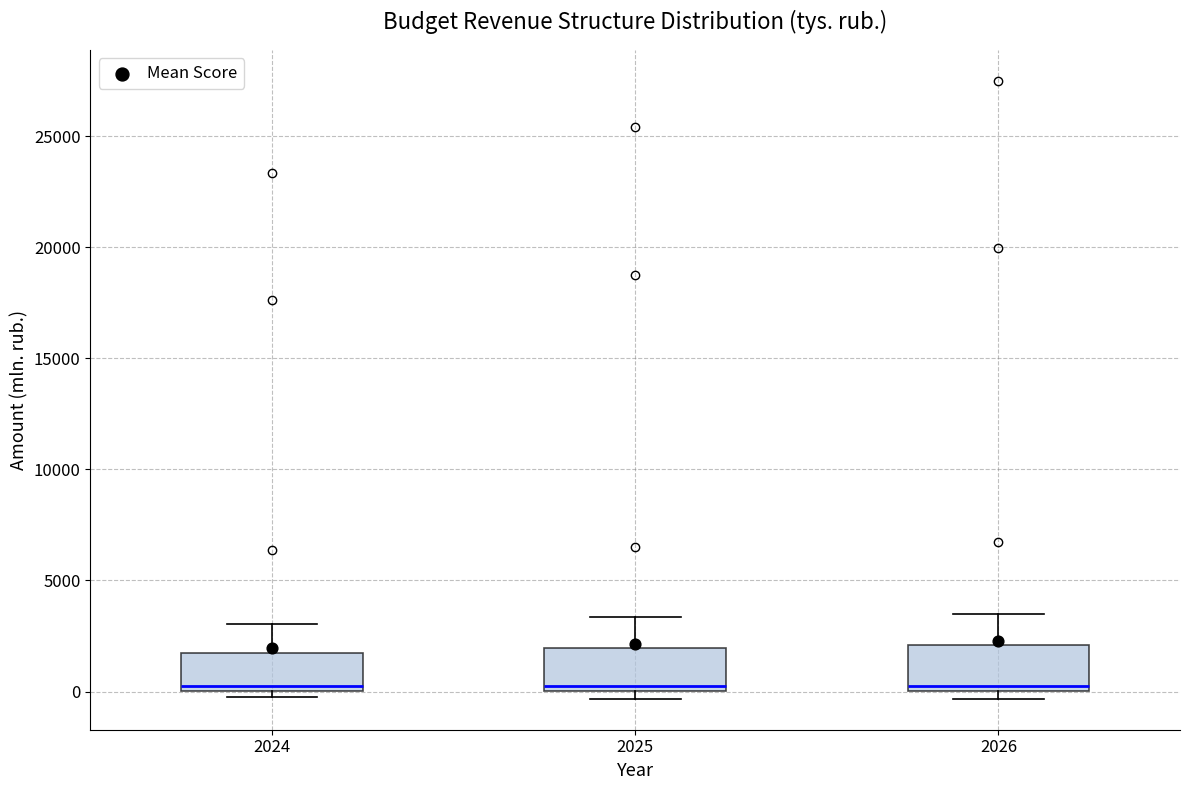

Reading left to right, transcribe this box plot: for each box, give where its median line is, the range the box spans, and where its two whiskers end, as read against the y-axis. The values are not printed on the chart, so give them approximately, as read against the axis.

2024: median 0 (just above the box's lower edge), box 0 to 2000, whiskers 0 (just below the box's lower edge) to 3000
2025: median 0 (just above the box's lower edge), box 0 to 2000, whiskers -500 to 3500
2026: median 500, box 0 to 2000, whiskers -500 to 3500